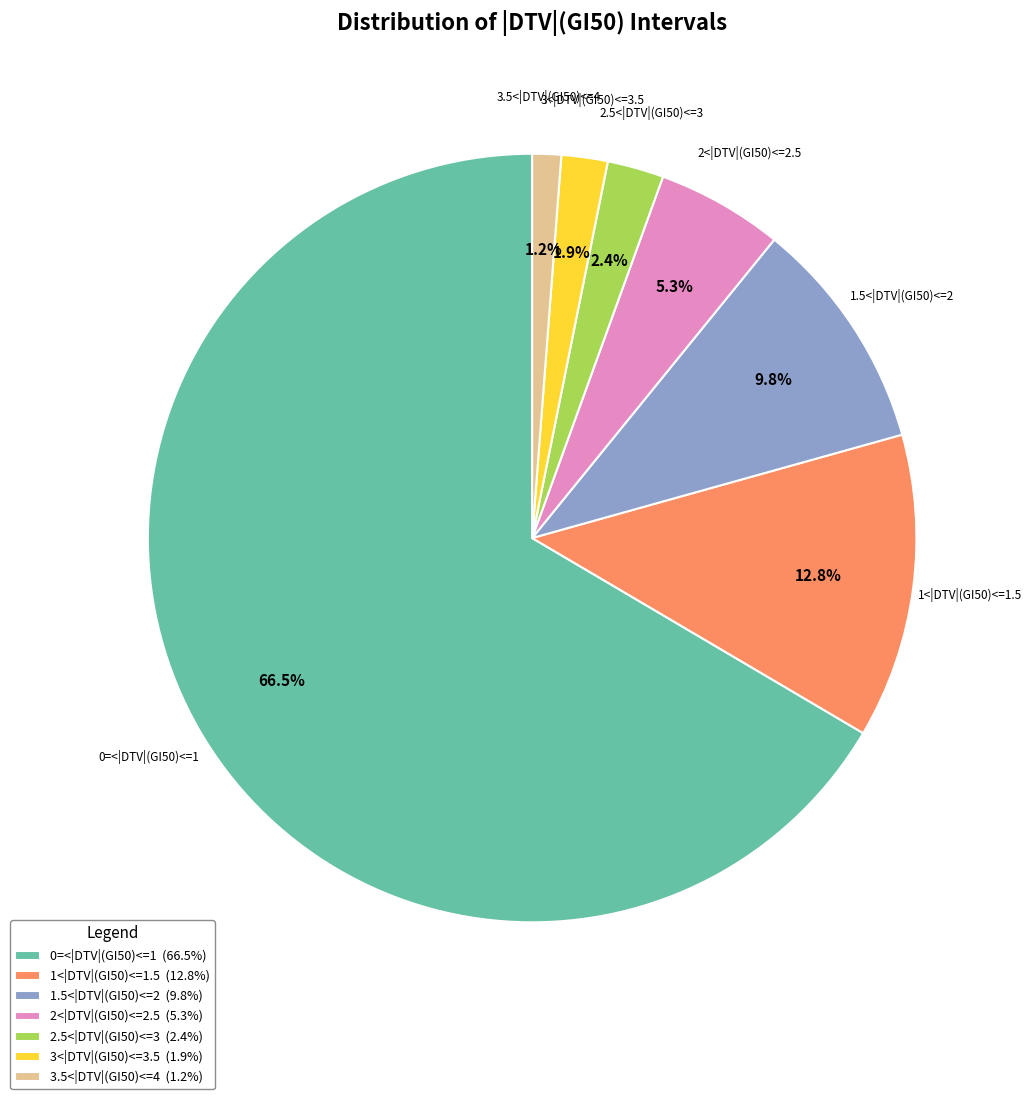

To the nearest percent, what is the difference between the largest and smallest slice percentages?

65%